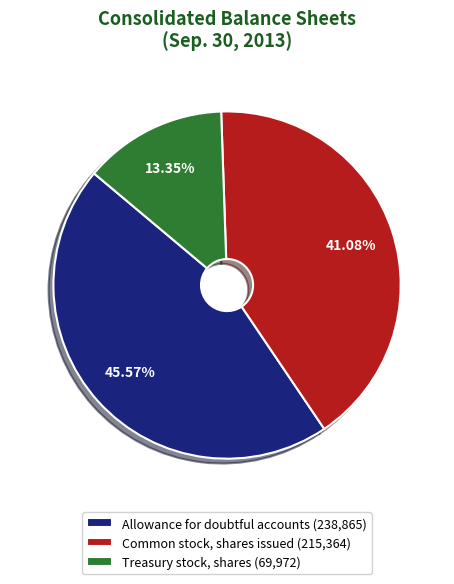

To the nearest percent, what percentage of the pie is Treasury stock, shares?

13%